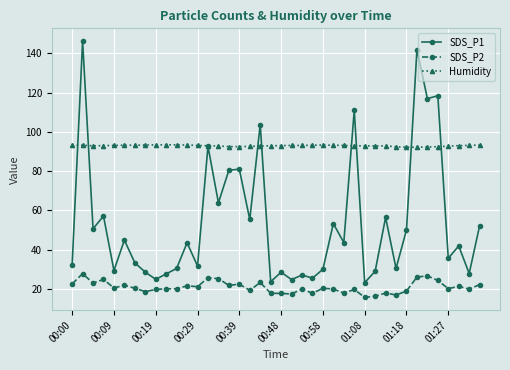

True or false: SDS_P2 and SDS_P1 cross at least once.

False